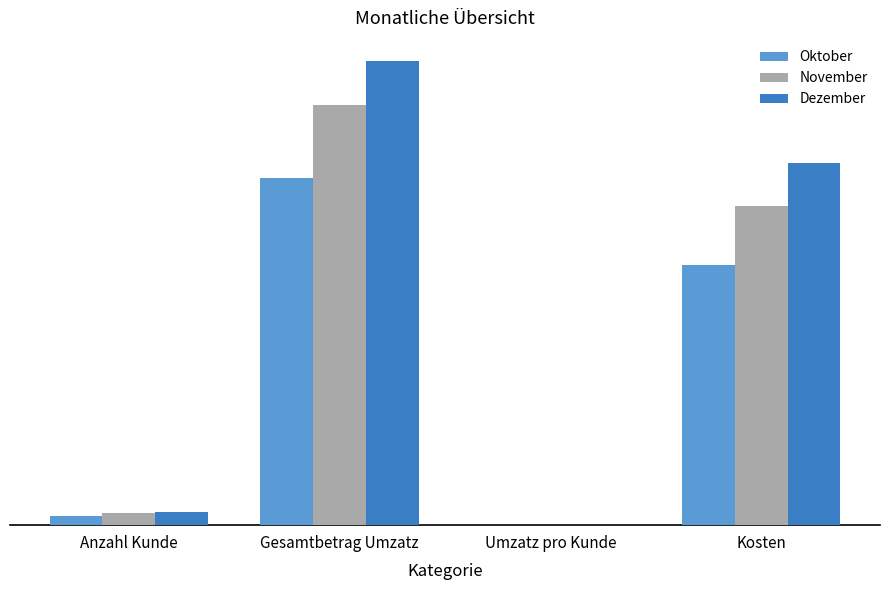

Which has a higher value, Anzahl Kunde or Gesamtbetrag Umzatz?

Gesamtbetrag Umzatz